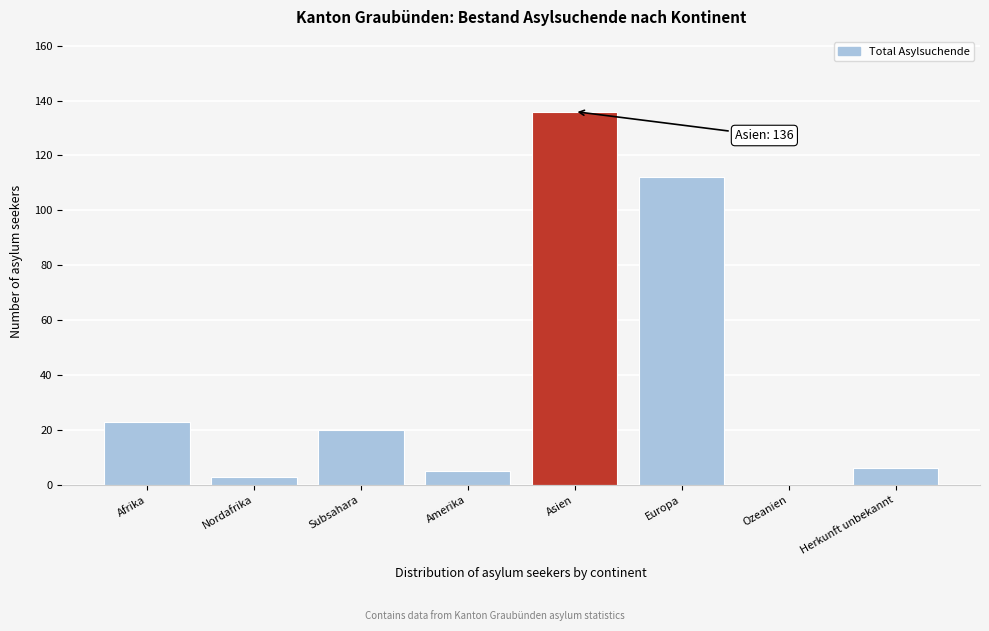

Reading left to right, list all the values displayed in this chart.

Afrika=23	Nordafrika=3	Subsahara=20	Amerika=5	Asien=136	Europa=112	Ozeanien=0	Herkunft unbekannt=6